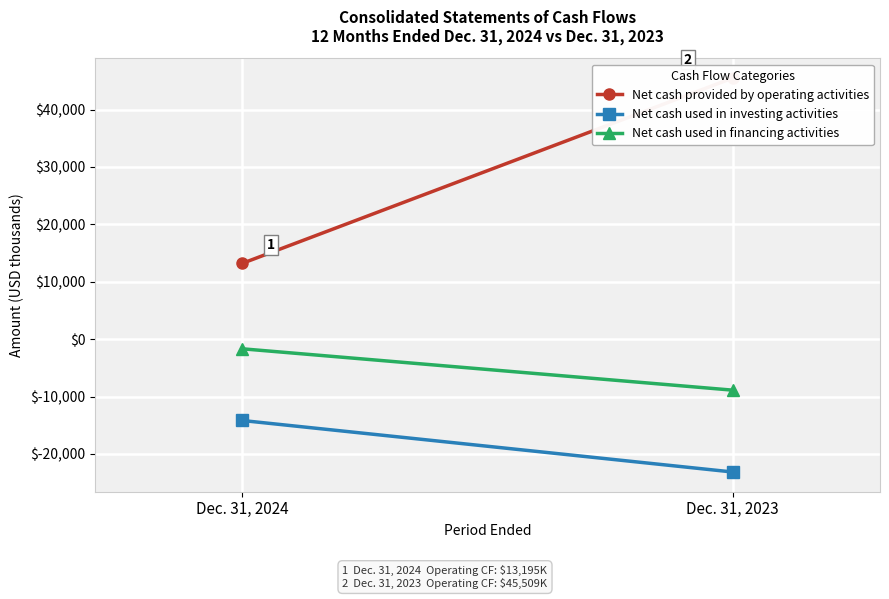

Count the Net cash used in financing activities values in the range -8893 to -1683.

2